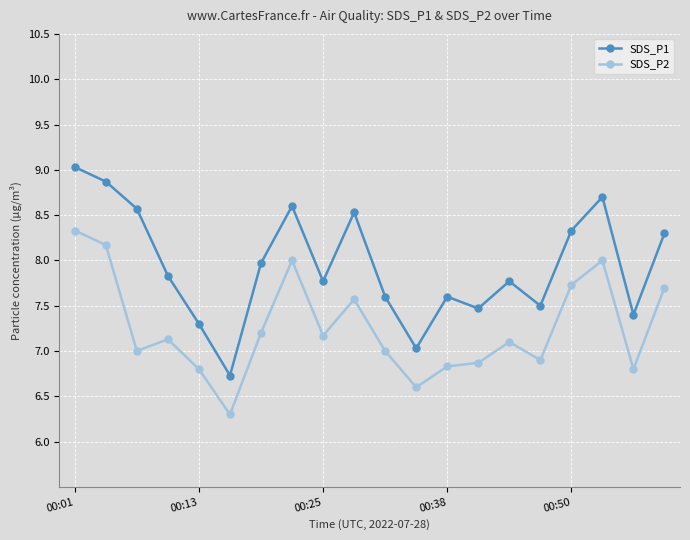

How many lines are shown in the chart?

2